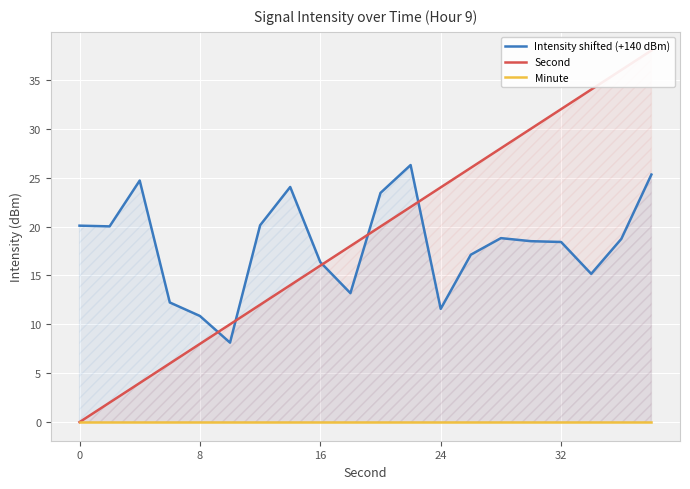

True or false: Minute and Second intersect in this chart.

False